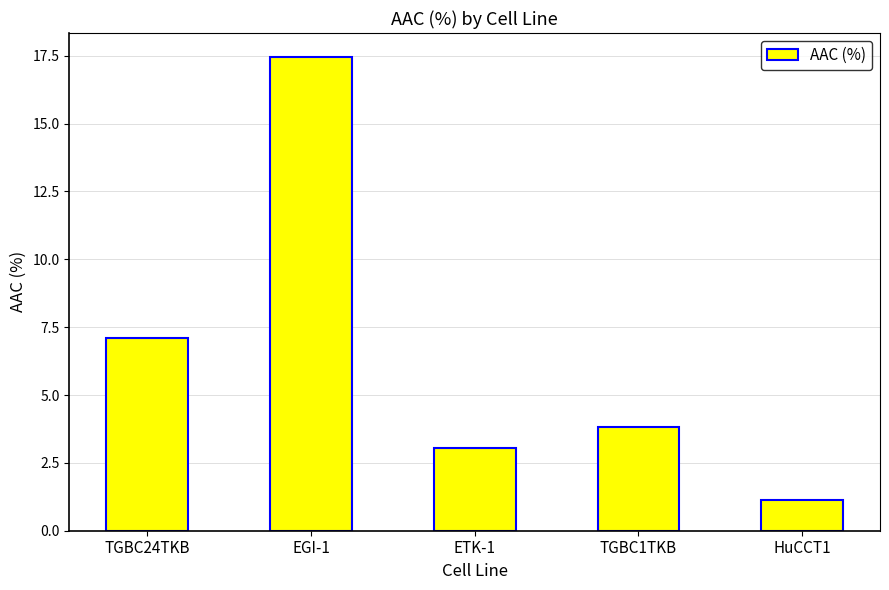

What is the label of the 1st bar from the right?

HuCCT1